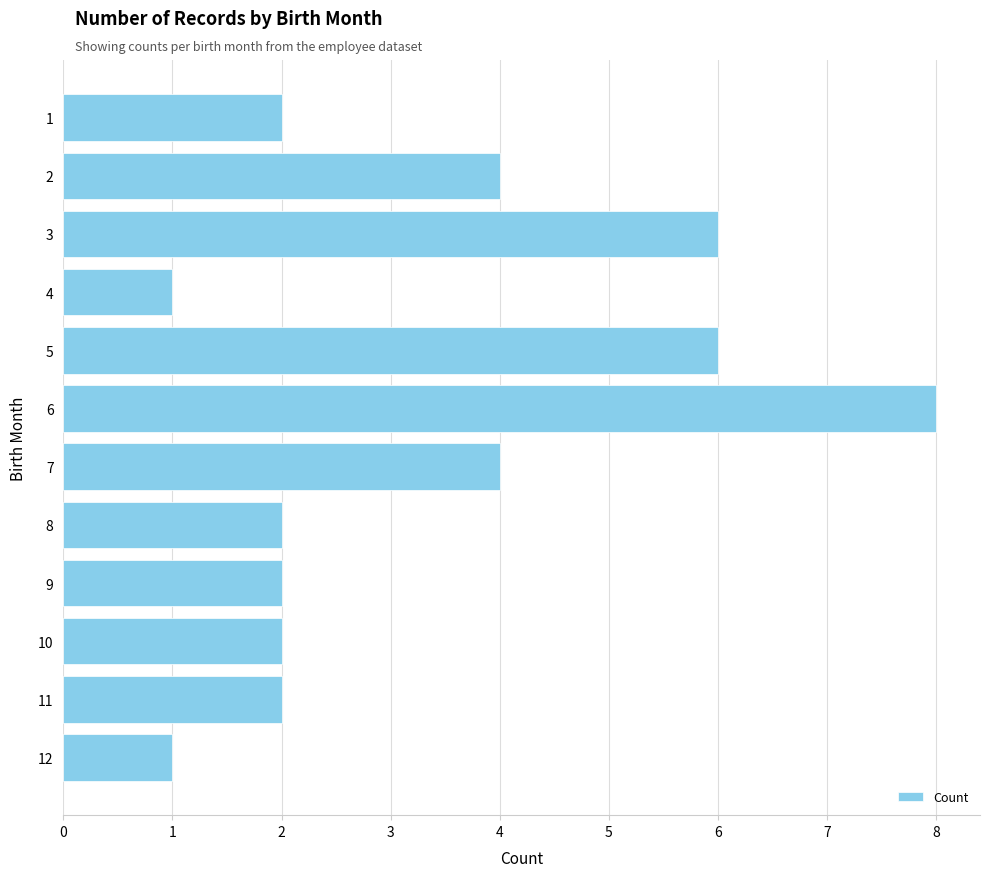

Reading top to bottom, list all the values displayed in this chart.

1=2	2=4	3=6	4=1	5=6	6=8	7=4	8=2	9=2	10=2	11=2	12=1